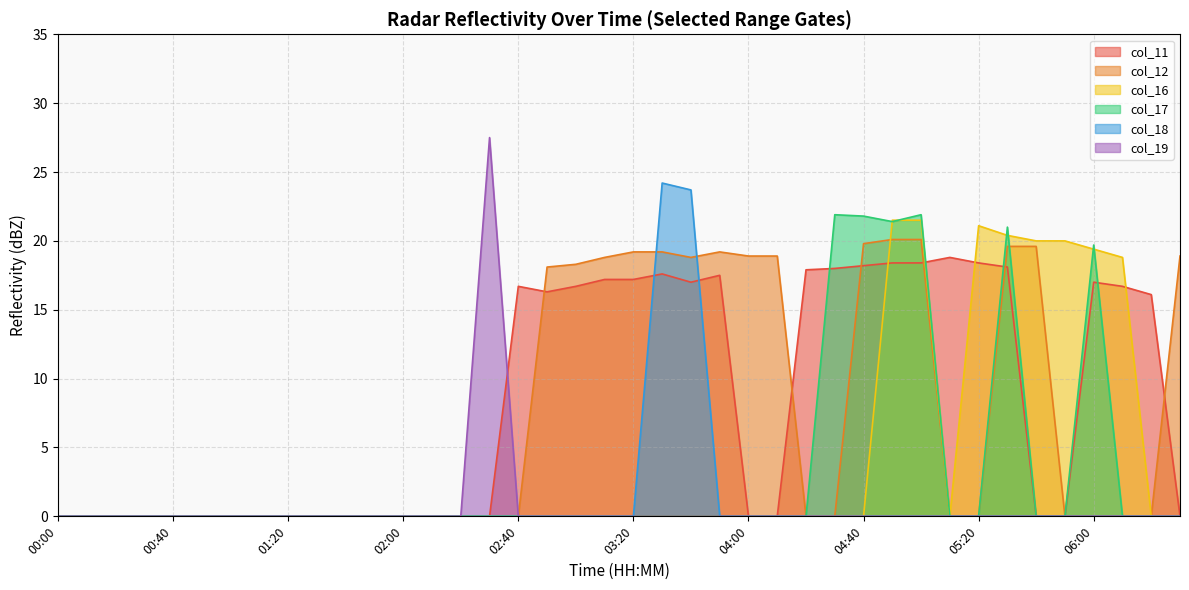

What is the label of the 21st point from the right?

03:10